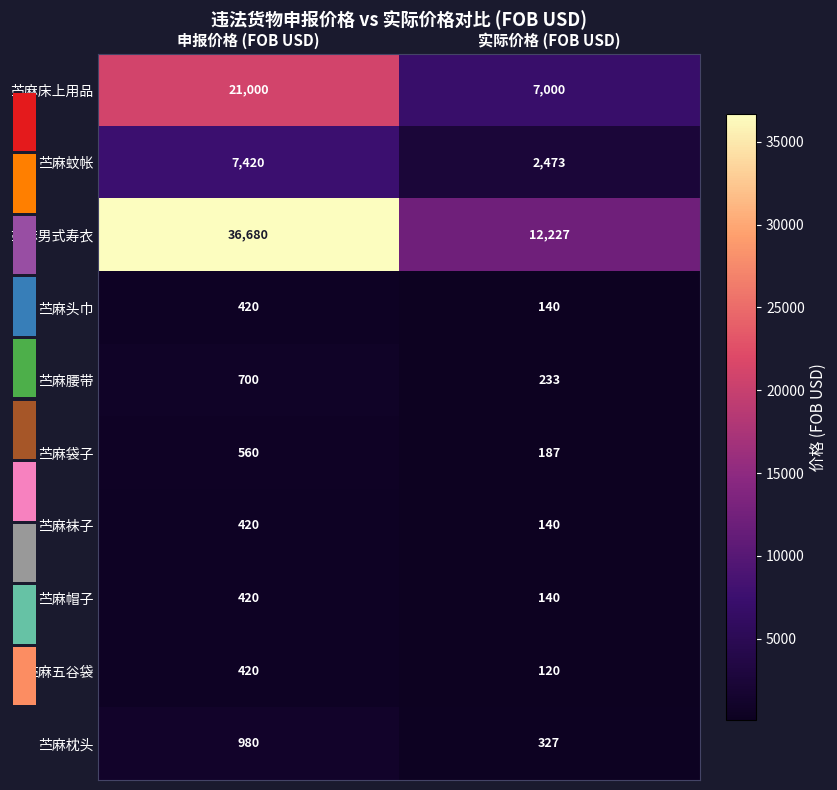

List the labels in order of 苎麻床上用品 value, smallest first.

实际价格 (FOB USD), 申报价格 (FOB USD)